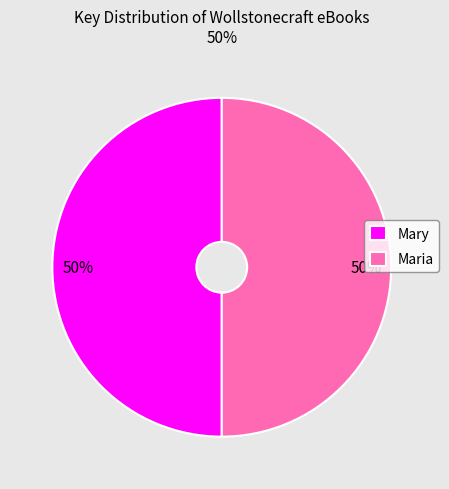

Do Mary and Maria together represent more than half of the pie?

Yes